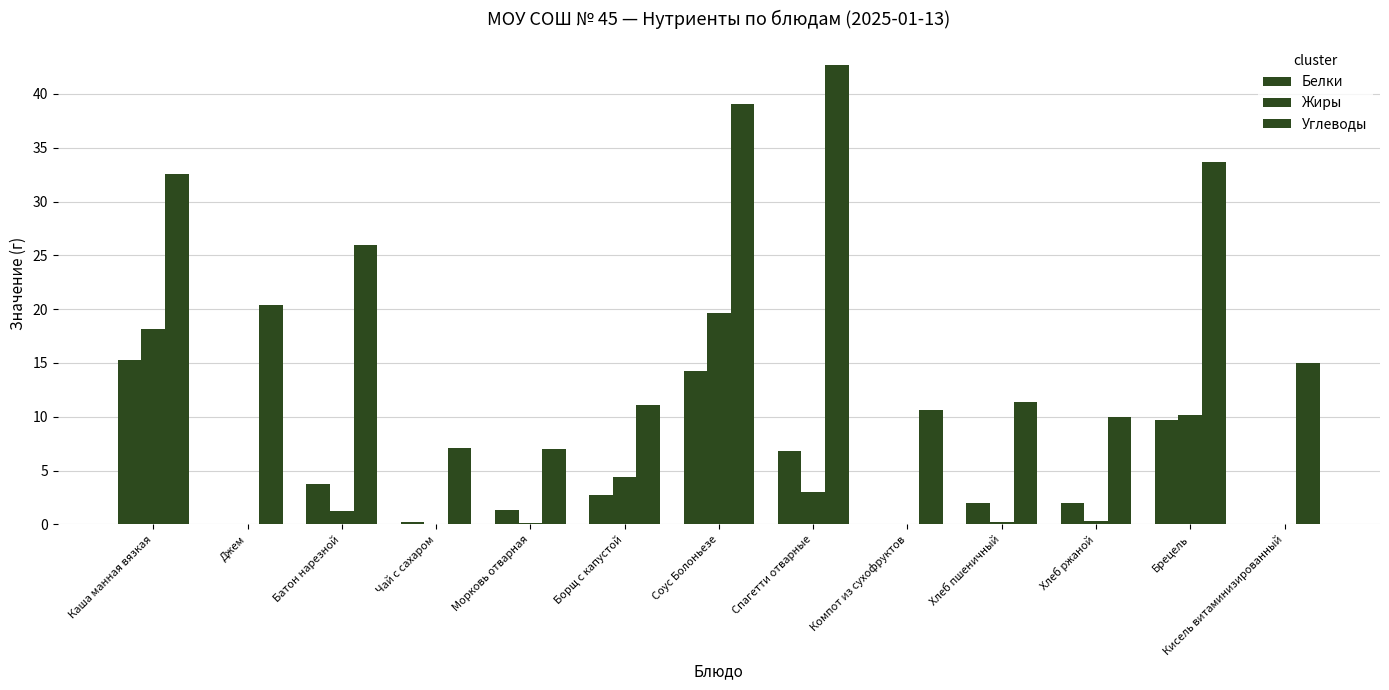

What is the difference between the Углеводы values at Соус Болоньезе and Джем?

18.7